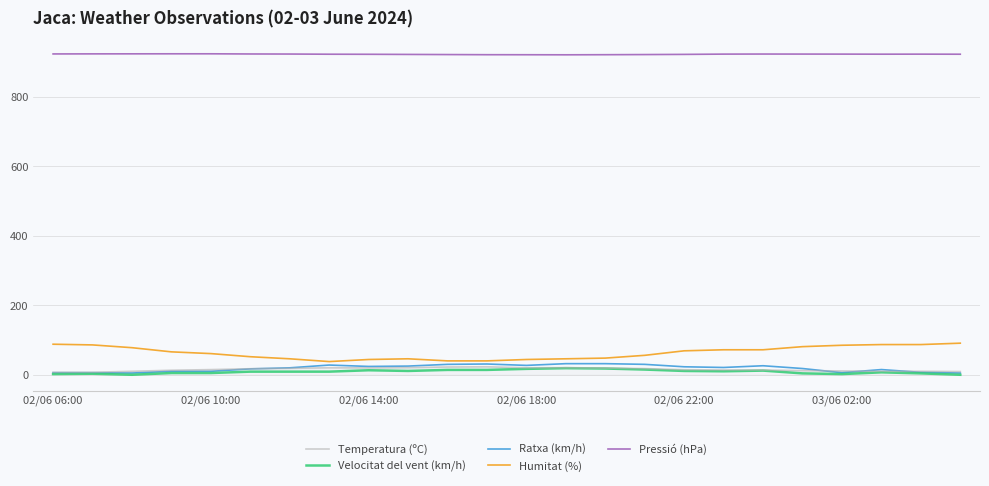

What is the greatest value displayed?

924.5